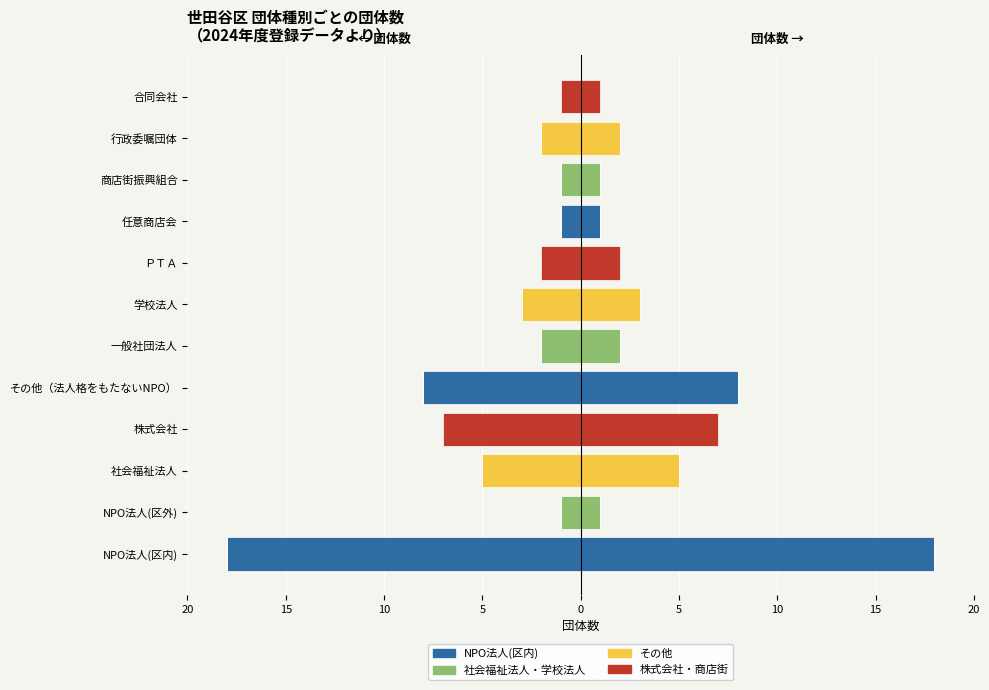

The 社会福祉法人・学校法人 series shows 0 at 行政委嘱団体. True or false?

True